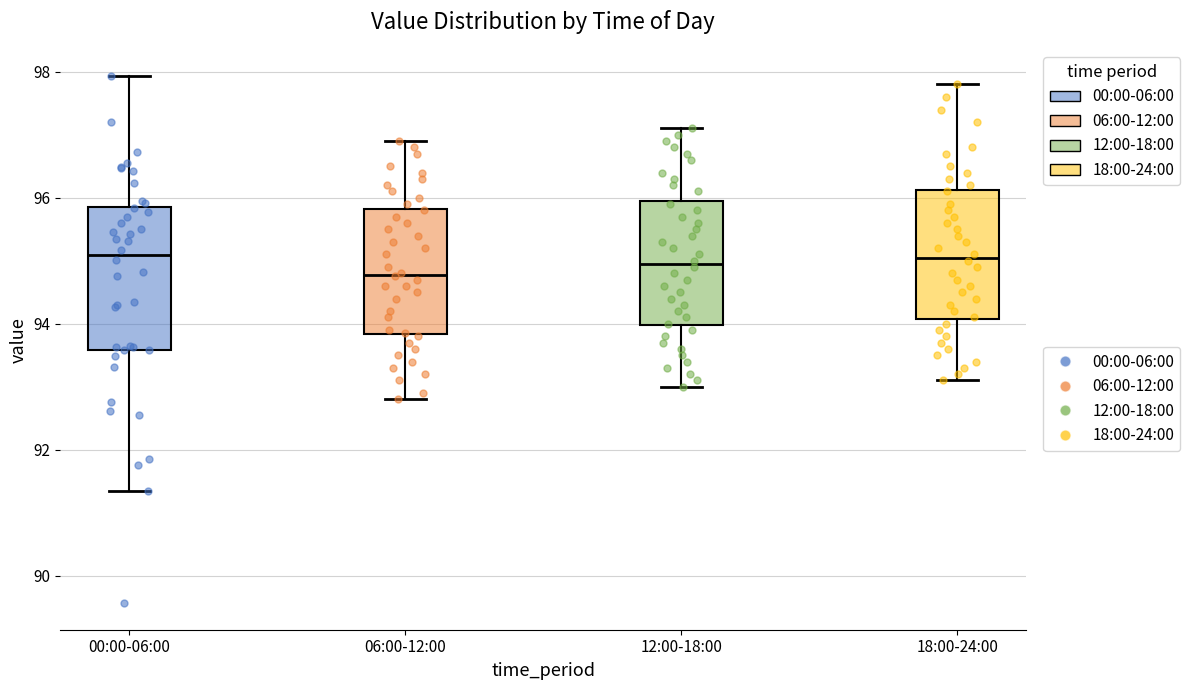

Reading left to right, transcribe this box plot: for each box, give where its median line is, the range the box spans, and where its two whiskers end, as read against the y-axis. The values are not printed on the chart, so give them approximately, as read against the axis.

00:00-06:00: median 95.0, box 93.6 to 95.8, whiskers 91.4 to 98.0
06:00-12:00: median 94.8, box 93.8 to 95.8, whiskers 92.8 to 97.0
12:00-18:00: median 95.0, box 94.0 to 96.0, whiskers 93.0 to 97.2
18:00-24:00: median 95.0, box 94.0 to 96.2, whiskers 93.2 to 97.8